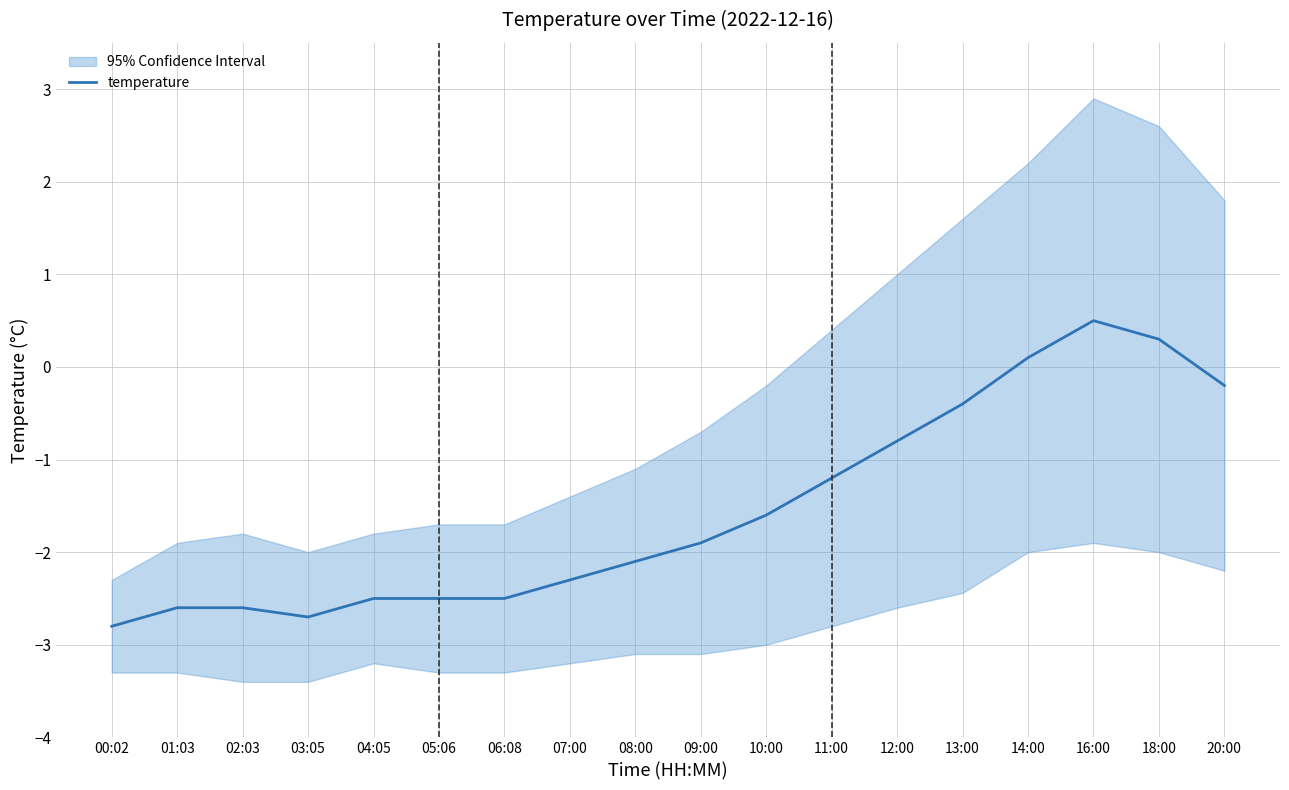

What is the label of the 13th point from the left?

12:00